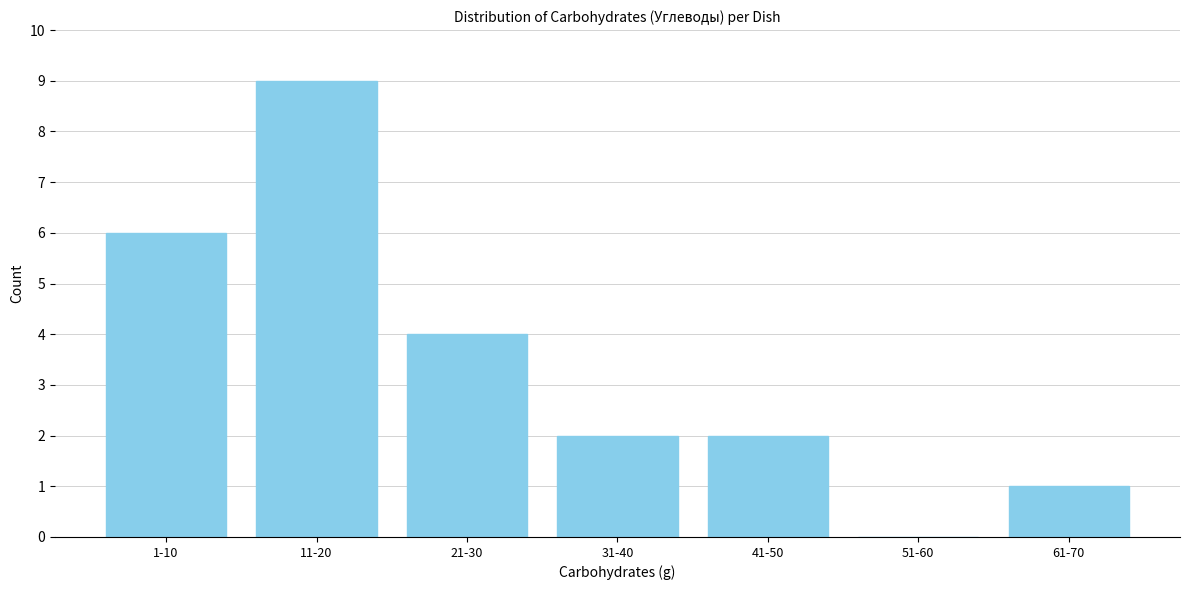

Reading left to right, transcribe all the data shown in this chart.

1-10=6	11-20=9	21-30=4	31-40=2	41-50=2	51-60=0	61-70=1